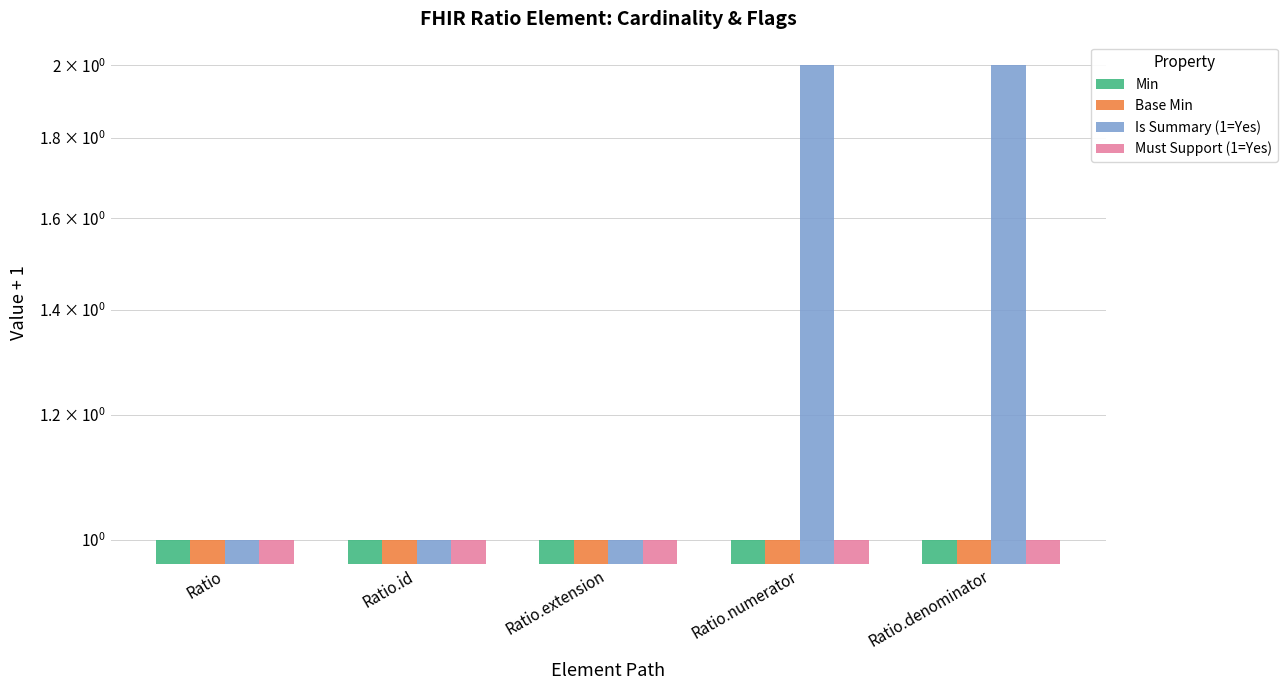

What value does the Min series have at Ratio?

1